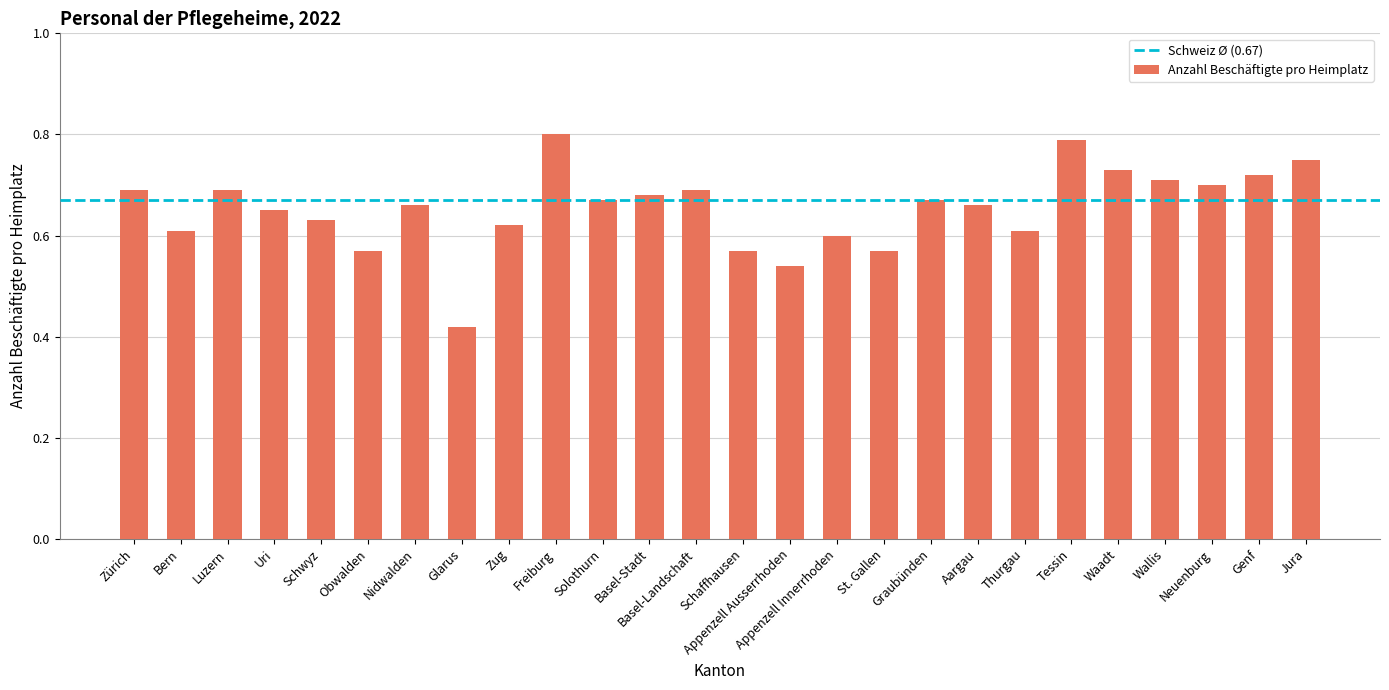

Is it true that the value at Schaffhausen is 0.2?

False